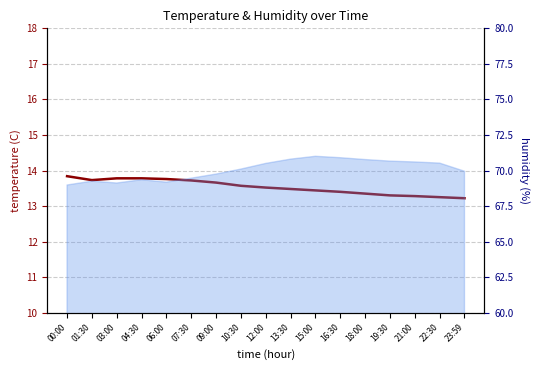

The value at 10:30 is 13.6. True or false?

True